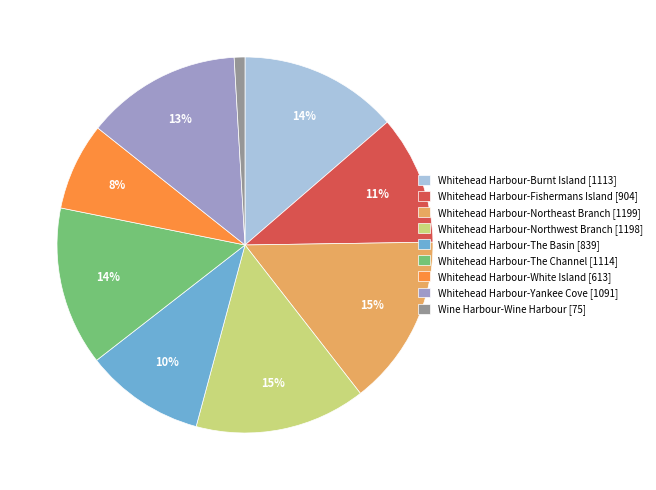

To the nearest percent, what portion does Whitehead Harbour-Northeast Branch [1199] represent?

15%